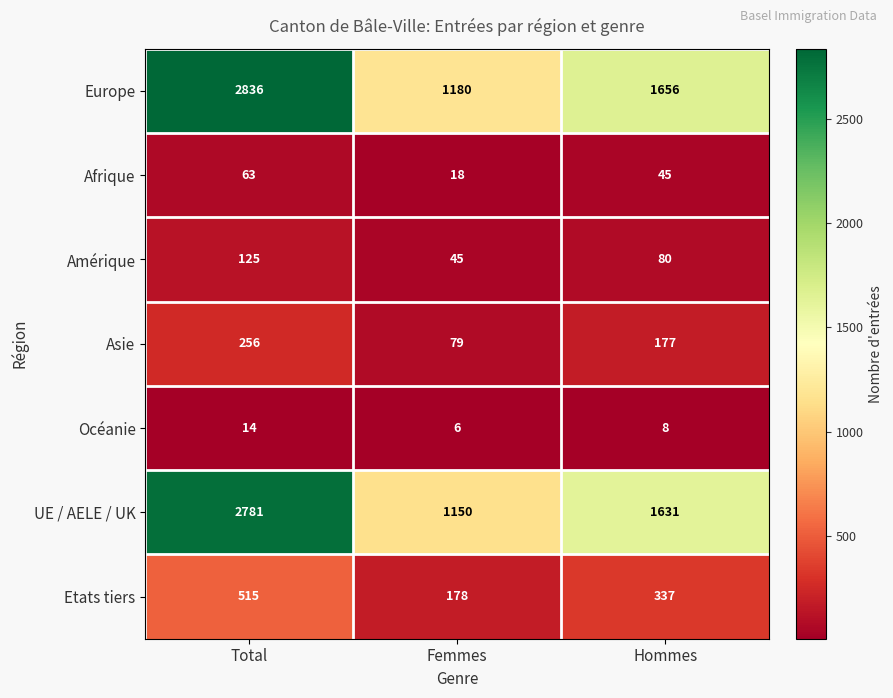

Which series has the widest spread of values?

Europe